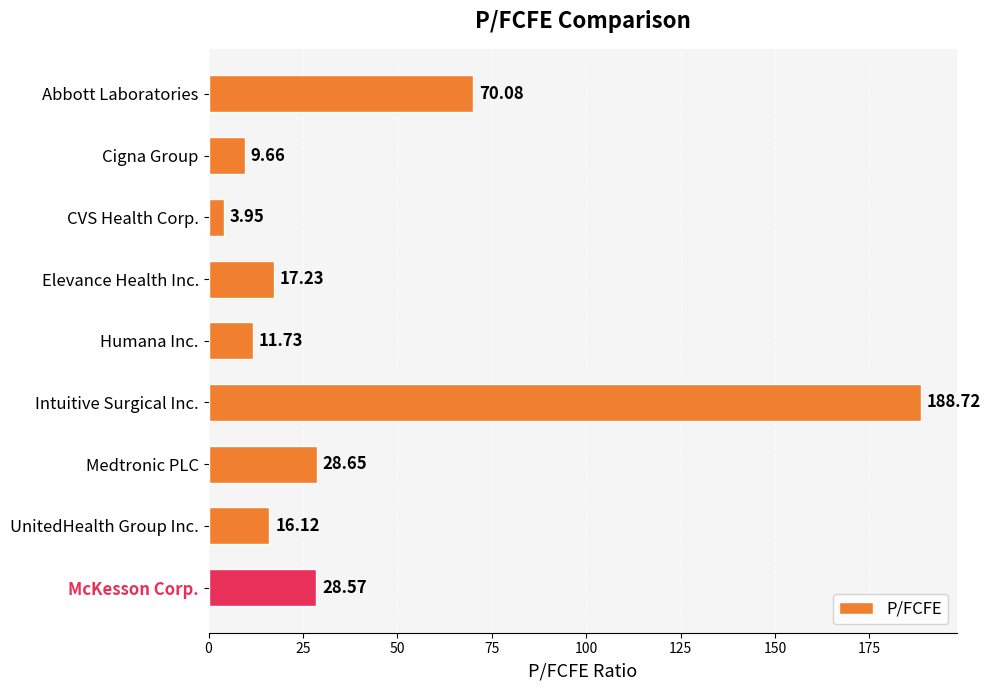

Between UnitedHealth Group Inc. and Abbott Laboratories, which is larger?

Abbott Laboratories